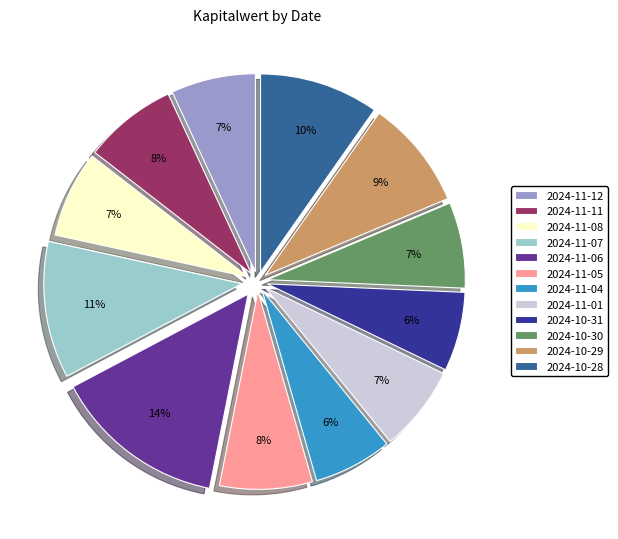

Combined, do 2024-11-06 and 2024-11-12 account for over 50%?

No